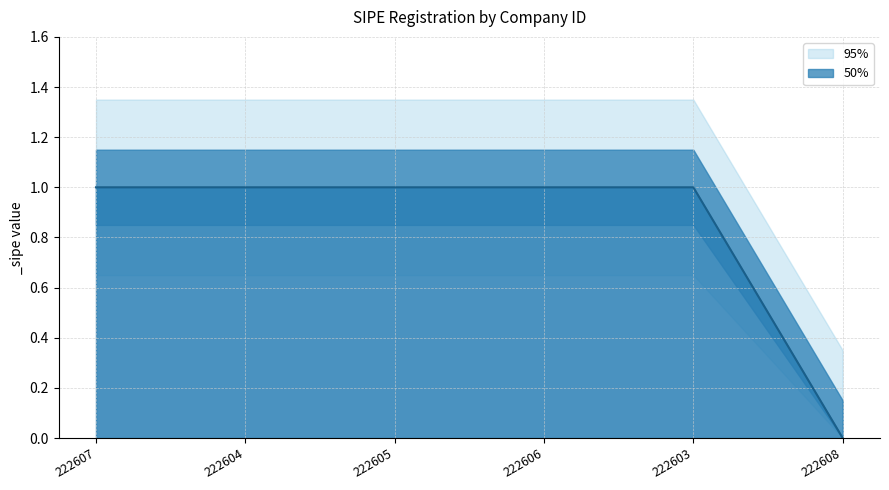

The value at 222608 is 0. True or false?

False